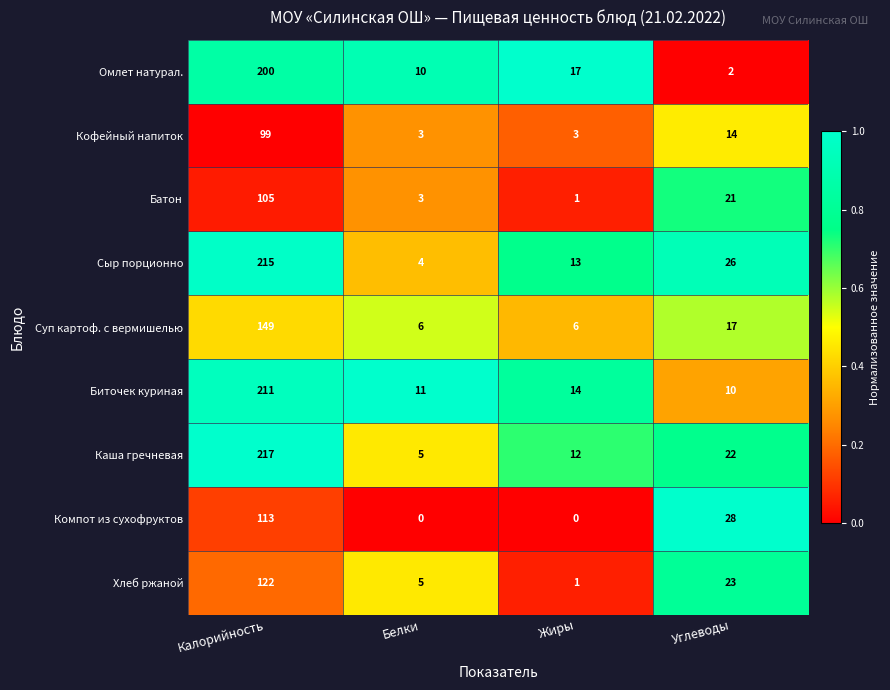

The Батон series shows 10 at Углеводы. True or false?

False